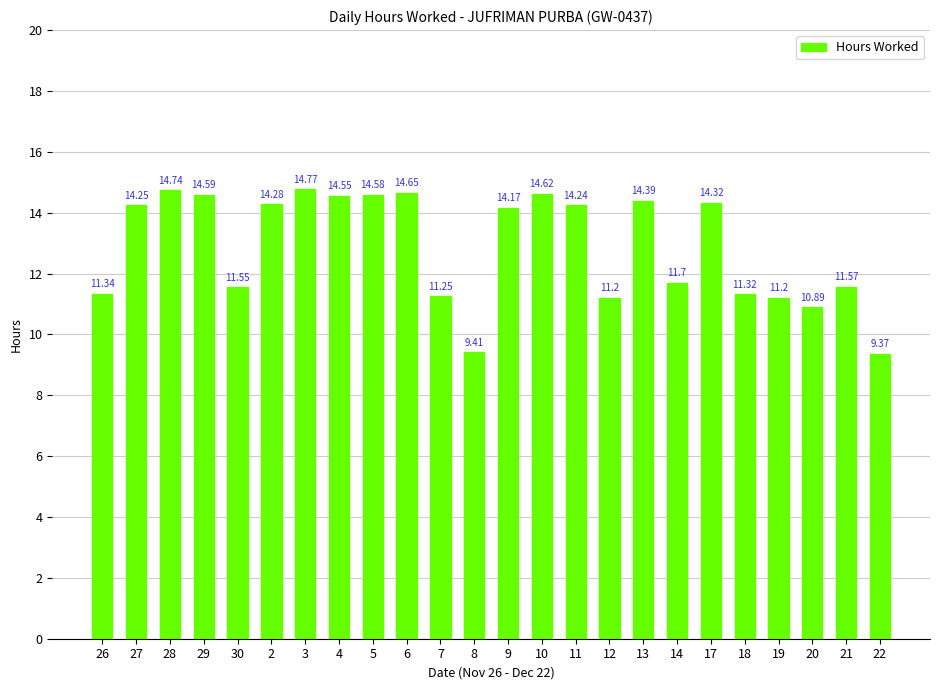

How many data points are above 14?

13